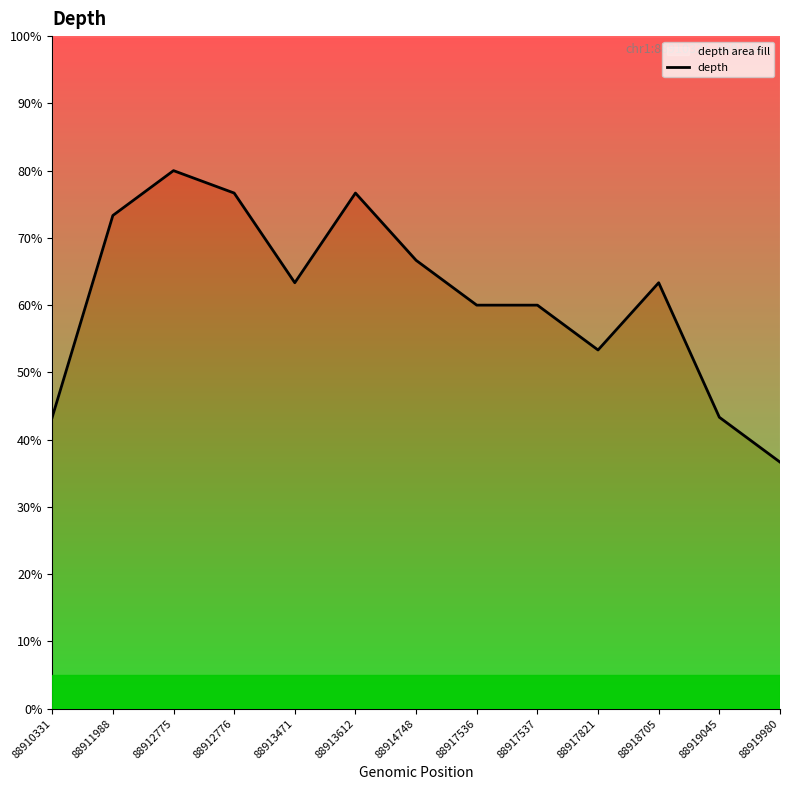

Where does the data first go above 19?

88911988